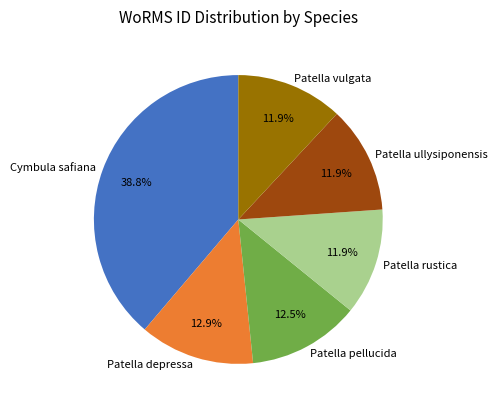

Which has a higher value, Patella pellucida or Patella ullysiponensis?

Patella pellucida